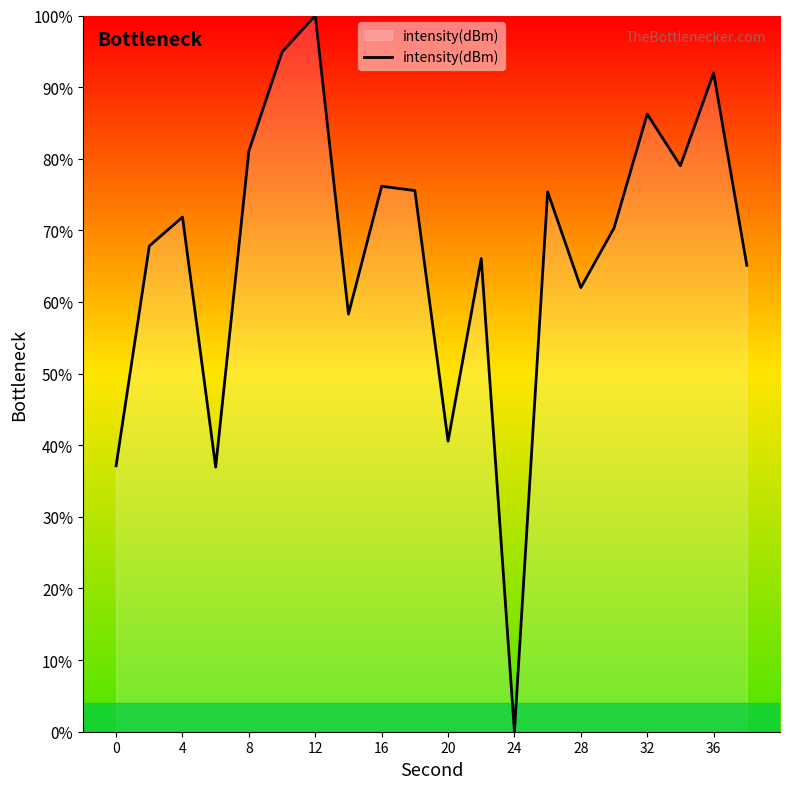

How many lines are shown in the chart?

1